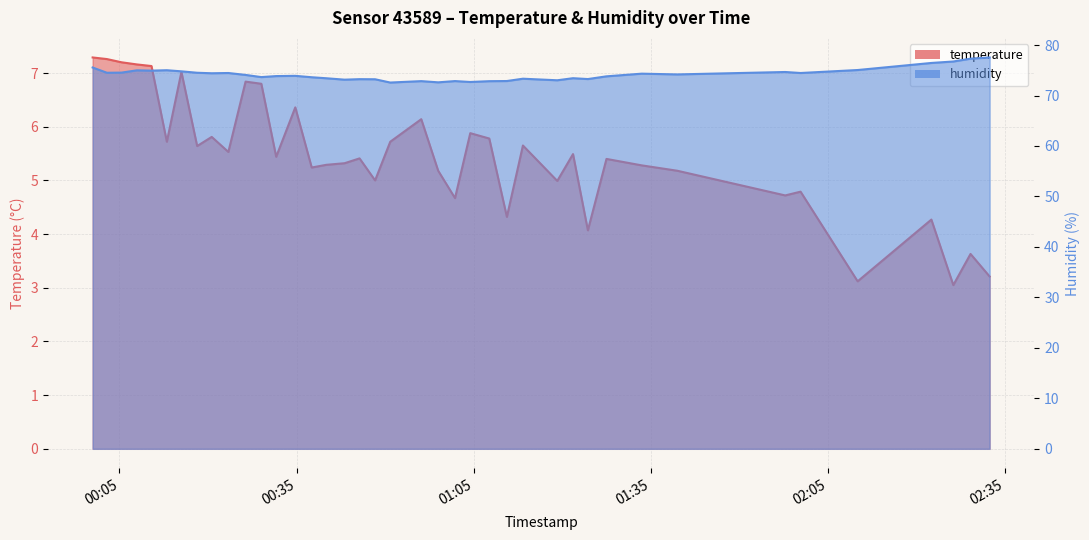

Is the value of temperature at 39 greater than the value of humidity at 02:35?

No